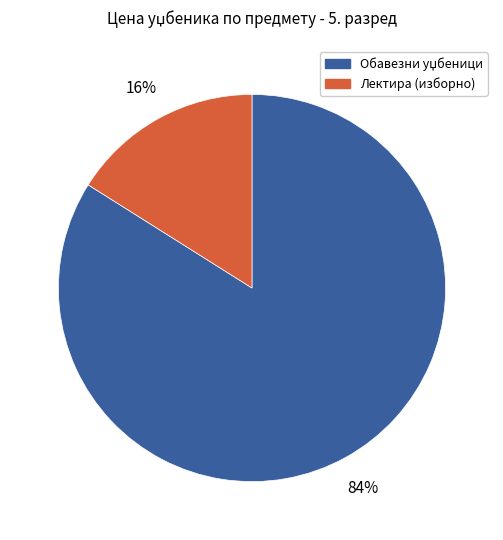

Count the number of slices in the pie.

2